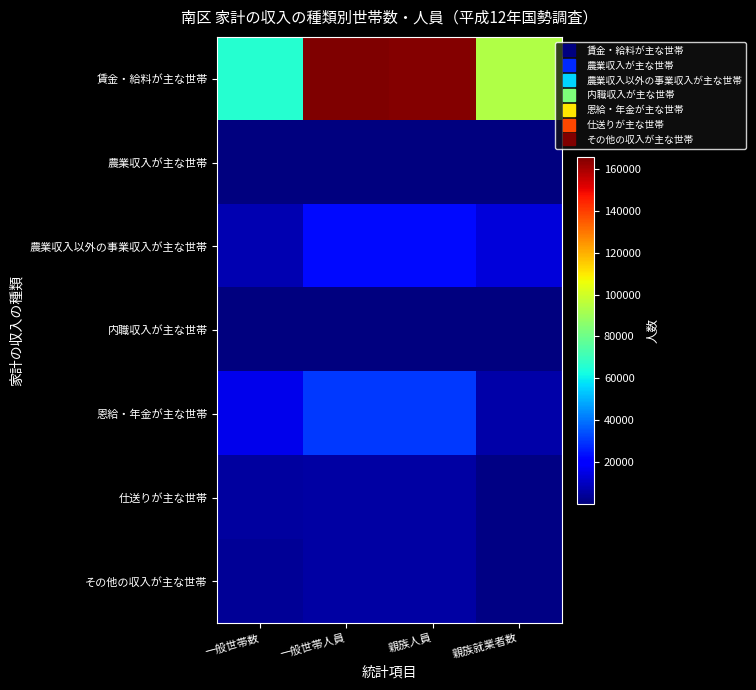

Count the number of categories in the chart.

4